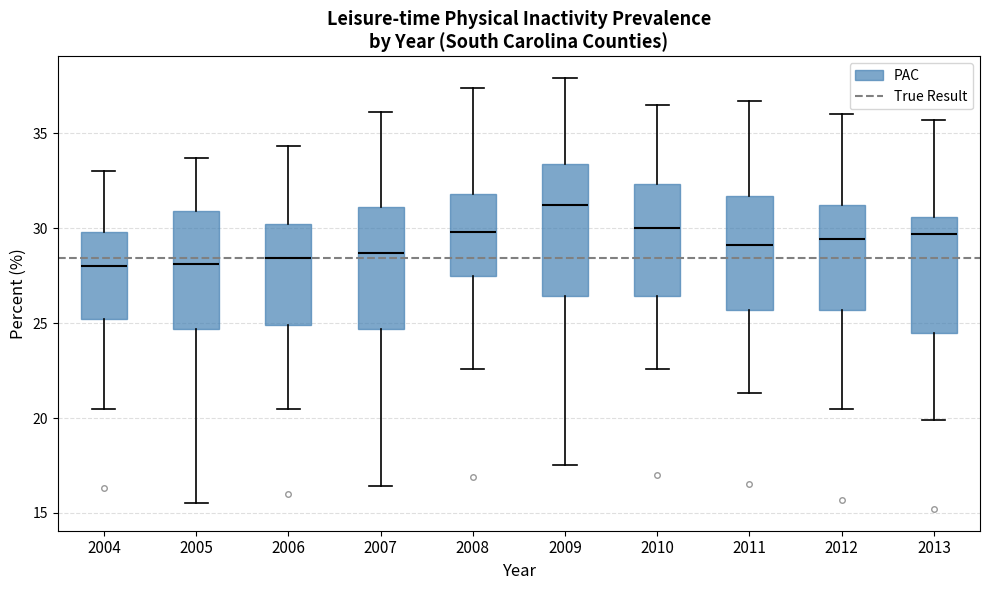

Where is the upper edge of the box at x = 2005 on the y-axis? The values are not printed on the chart, so give them approximately, as read against the axis.

31.0